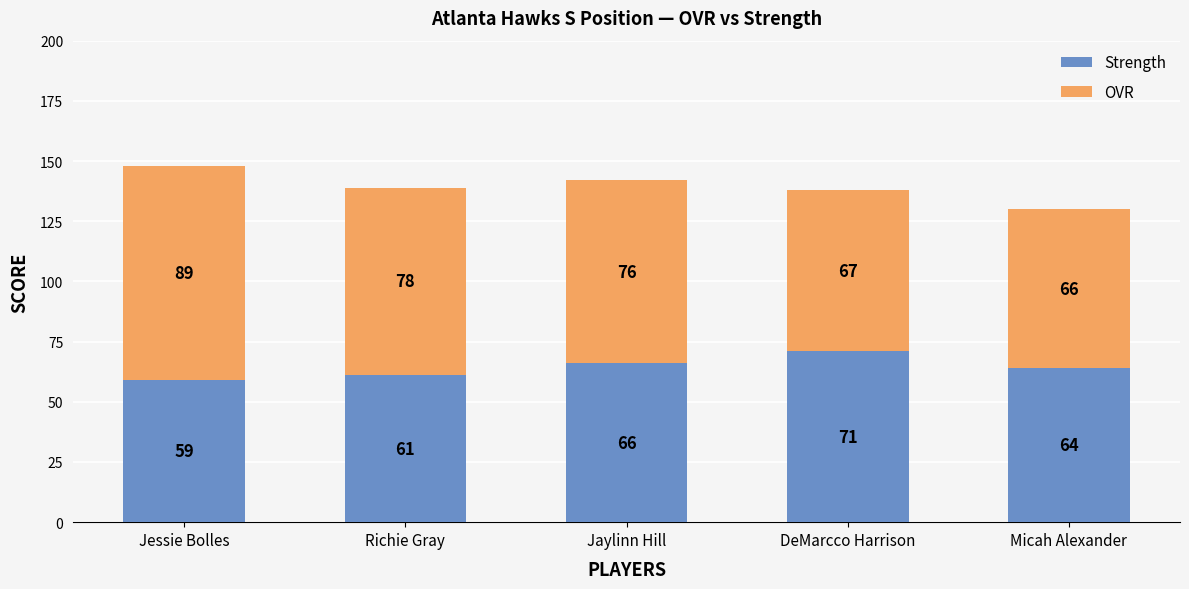

How many bars are there in total?

5